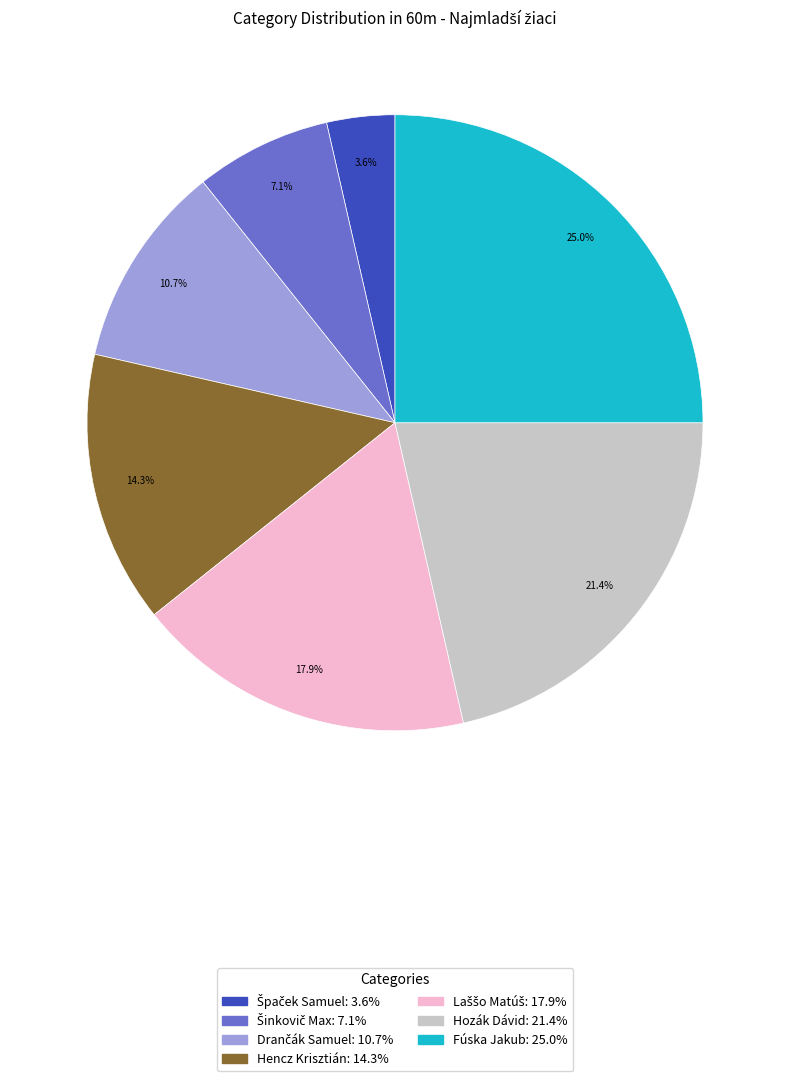

Which has a higher value, Fúska Jakub: 25.0% or Hencz Krisztián: 14.3%?

Fúska Jakub: 25.0%